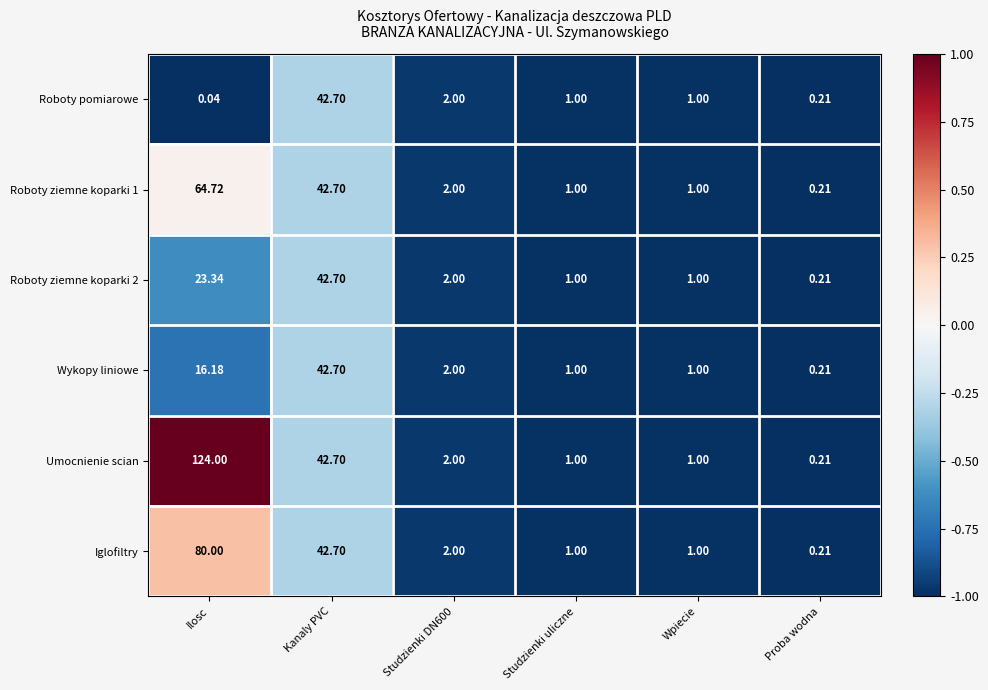

Between Ilosc and Studzienki uliczne, which series saw the biggest shift?

Umocnienie scian